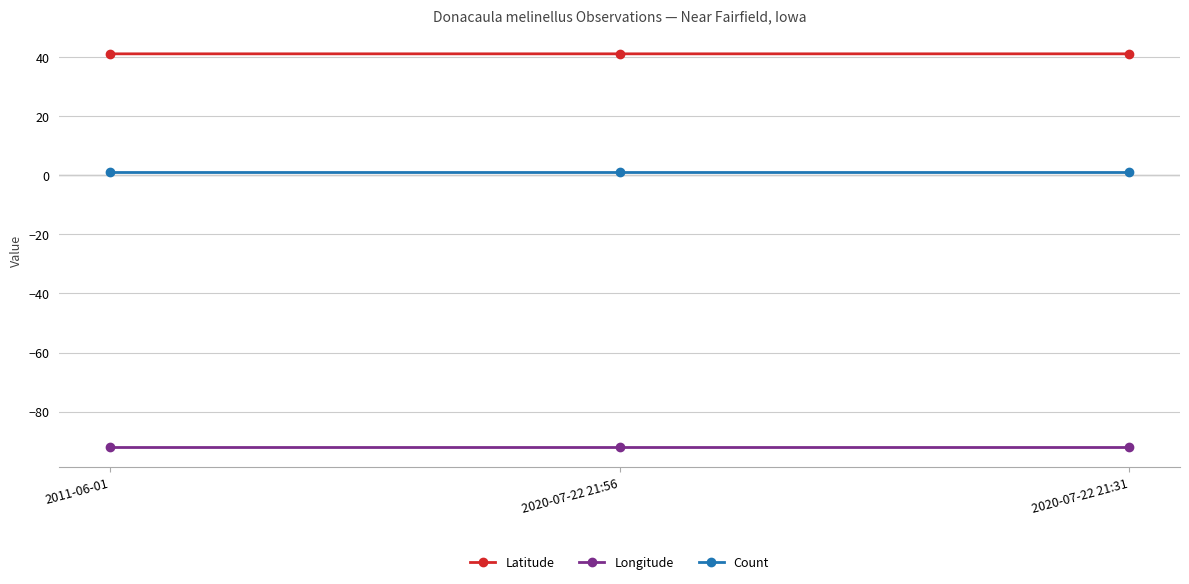

Count the number of categories in the chart.

3